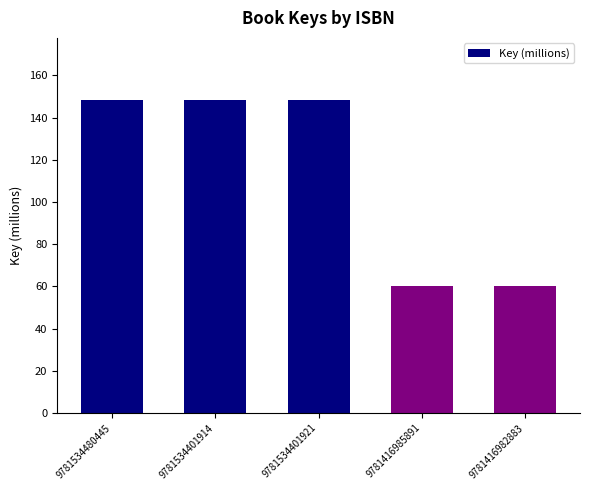

What is the change in value from 9781534401914 to 9781416982883?

-87.8